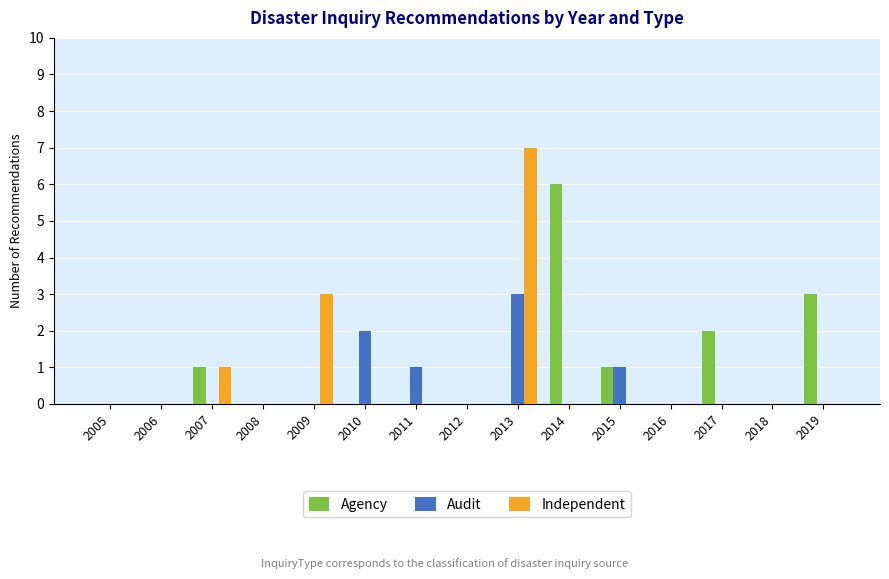

Which series changed the most between 2005 and 2014?

Agency